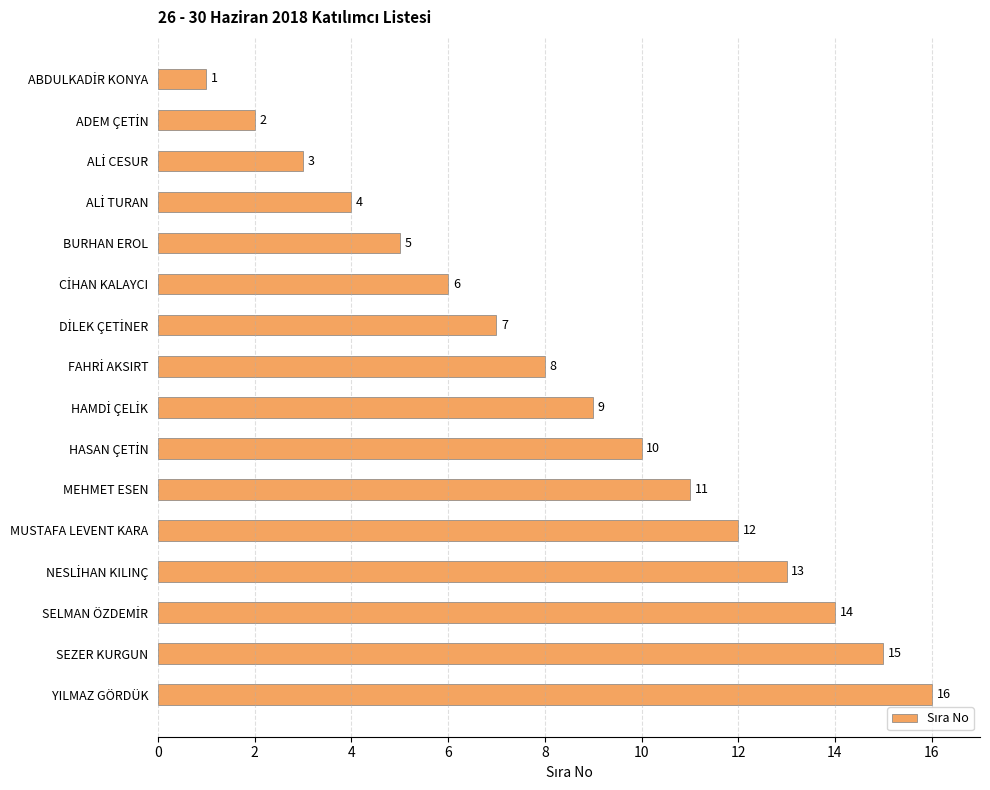

What is the difference between the maximum and minimum values?

15